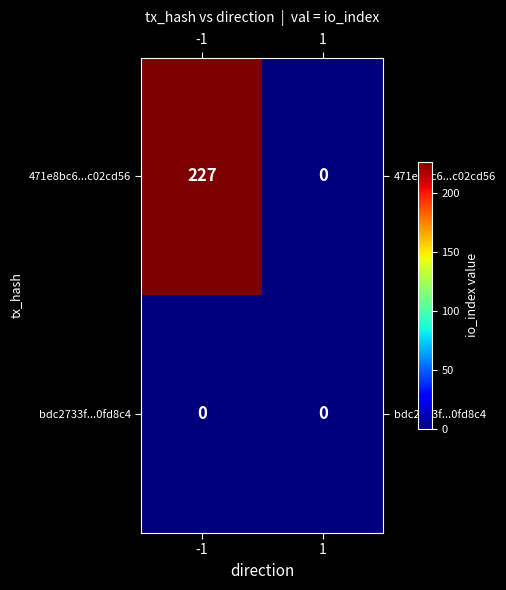

Reading left to right, transcribe all the data shown in this chart.

471e8bc6...c02cd56: -1=227	1=0
bdc2733f...0fd8c4: -1=0	1=0